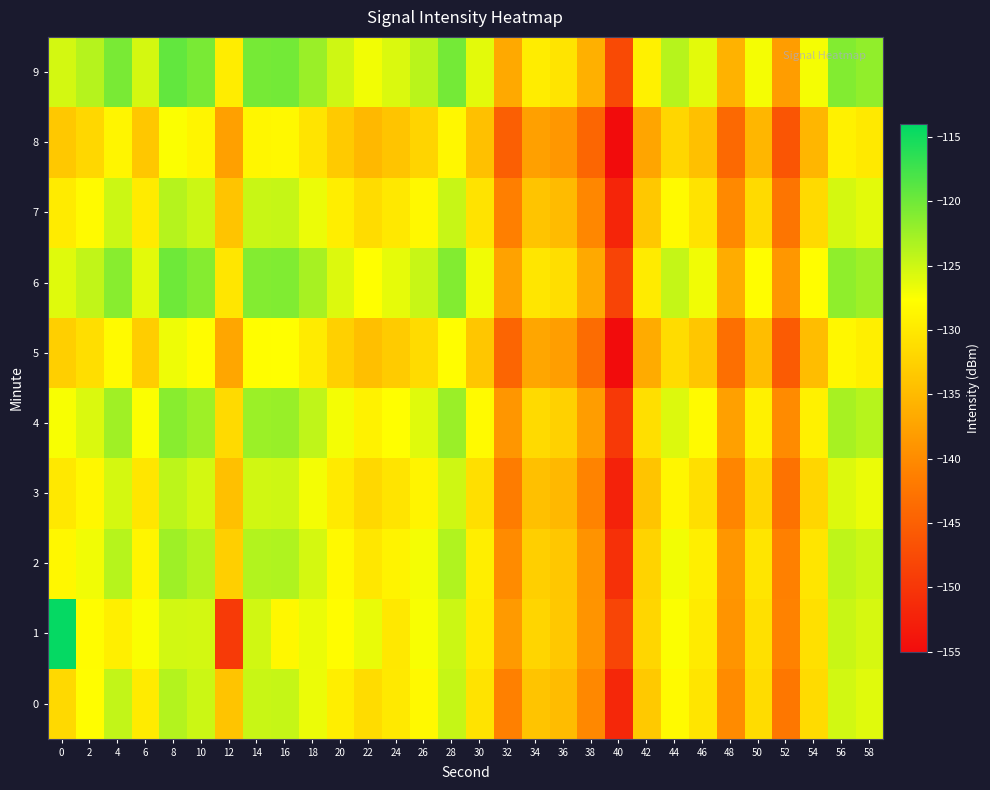

Reading left to right, extract all data points from this chart.

0: 0=-131.7	2=-127.9	4=-124.4	6=-129.9	8=-123.7	10=-124.9	12=-133.9	14=-124.8	16=-124.7	18=-126.7	20=-129.5	22=-131.4	24=-130.0	26=-128.3	28=-124.6	30=-130.6	32=-141.2	34=-133.9	36=-134.8	38=-140.3	40=-151.8	42=-133.4	44=-128.1	46=-130.4	48=-140.0	50=-131.5	52=-142.3	54=-131.5	56=-125.3	58=-126.1
1: 0=-114.4	2=-127.9	4=-129.4	6=-127.4	8=-125.3	10=-125.4	12=-149.5	14=-125.2	16=-128.4	18=-126.6	20=-128.0	22=-126.5	24=-130.1	26=-127.3	28=-124.9	30=-129.7	32=-138.4	34=-132.1	36=-133.5	38=-139.0	40=-148.2	42=-132.0	44=-127.5	46=-129.8	48=-139.0	50=-130.9	52=-141.0	54=-130.9	56=-124.8	58=-125.5
2: 0=-128.5	2=-126.9	4=-123.8	6=-128.7	8=-122.5	10=-123.7	12=-132.8	14=-123.6	16=-123.4	18=-125.4	20=-128.3	22=-130.2	24=-128.9	26=-127.1	28=-123.5	30=-129.4	32=-140.1	34=-132.8	36=-133.6	38=-139.2	40=-150.7	42=-132.3	44=-127.0	46=-129.3	48=-138.9	50=-130.4	52=-141.2	54=-130.4	56=-124.2	58=-124.9
3: 0=-130.1	2=-128.5	4=-125.4	6=-130.3	8=-124.1	10=-125.3	12=-134.4	14=-125.2	16=-125.0	18=-127.1	20=-129.9	22=-131.8	24=-130.5	26=-128.8	28=-125.1	30=-131.0	32=-141.7	34=-134.4	36=-135.3	38=-140.9	40=-152.4	42=-133.9	44=-128.6	46=-131.0	48=-140.6	50=-132.0	52=-142.9	54=-132.0	56=-125.8	58=-126.6
4: 0=-127.3	2=-125.7	4=-122.6	6=-127.5	8=-121.3	10=-122.5	12=-131.6	14=-122.4	16=-122.2	18=-124.3	20=-127.1	22=-129.0	24=-127.7	26=-126.0	28=-122.3	30=-128.2	32=-138.9	34=-131.6	36=-132.5	38=-138.1	40=-149.6	42=-131.1	44=-125.8	46=-128.2	48=-137.8	50=-129.2	52=-140.1	54=-129.2	56=-123.0	58=-123.8
5: 0=-132.8	2=-131.2	4=-128.1	6=-133.0	8=-126.8	10=-128.0	12=-137.1	14=-127.9	16=-127.7	18=-129.8	20=-132.6	22=-134.5	24=-133.2	26=-131.5	28=-127.8	30=-133.7	32=-144.4	34=-137.1	36=-138.0	38=-143.6	40=-155.1	42=-136.6	44=-131.3	46=-133.7	48=-143.3	50=-134.7	52=-145.6	54=-134.7	56=-128.5	58=-129.3
6: 0=-126.0	2=-124.4	4=-121.3	6=-126.2	8=-120.0	10=-121.2	12=-130.3	14=-121.1	16=-120.9	18=-123.0	20=-125.8	22=-127.7	24=-126.4	26=-124.7	28=-121.0	30=-126.9	32=-137.6	34=-130.3	36=-131.2	38=-136.8	40=-148.3	42=-129.8	44=-124.5	46=-126.9	48=-136.5	50=-127.9	52=-138.8	54=-127.9	56=-121.7	58=-122.5
7: 0=-129.7	2=-128.1	4=-124.9	6=-129.8	8=-123.7	10=-124.9	12=-134.0	14=-124.8	16=-124.6	18=-126.7	20=-129.5	22=-131.4	24=-130.1	26=-128.4	28=-124.7	30=-130.6	32=-141.3	34=-134.0	36=-134.9	38=-140.5	40=-152.0	42=-133.5	44=-128.2	46=-130.6	48=-140.2	50=-131.6	52=-142.5	54=-131.6	56=-125.4	58=-126.2
8: 0=-133.5	2=-131.9	4=-128.7	6=-133.6	8=-127.5	10=-128.7	12=-137.8	14=-128.6	16=-128.4	18=-130.5	20=-133.3	22=-135.2	24=-133.9	26=-132.2	28=-128.5	30=-134.4	32=-145.1	34=-137.8	36=-138.7	38=-144.3	40=-155.8	42=-137.3	44=-132.0	46=-134.4	48=-144.0	50=-135.4	52=-146.3	54=-135.4	56=-129.2	58=-130.0
9: 0=-125.3	2=-123.7	4=-120.5	6=-125.4	8=-119.3	10=-120.5	12=-129.6	14=-120.4	16=-120.2	18=-122.3	20=-125.1	22=-127.0	24=-125.7	26=-124.0	28=-120.3	30=-126.2	32=-136.9	34=-129.6	36=-130.5	38=-136.1	40=-147.6	42=-129.1	44=-123.8	46=-126.2	48=-135.8	50=-127.2	52=-138.1	54=-127.2	56=-121.0	58=-121.8